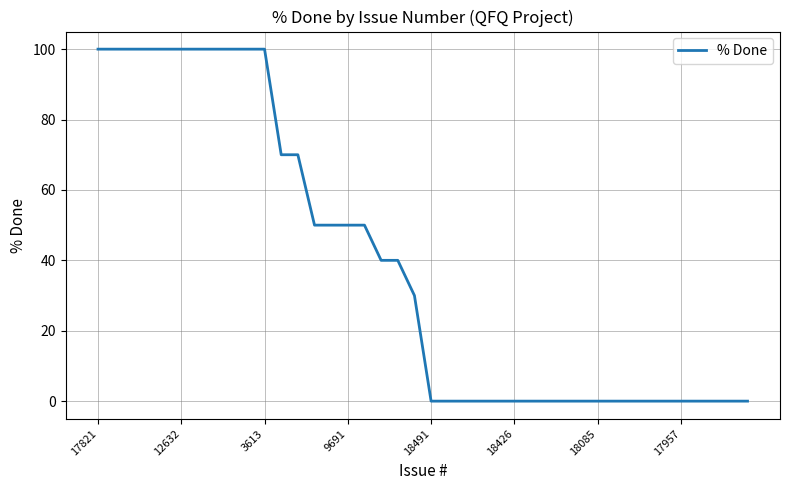

What is the maximum value shown in the chart?

100